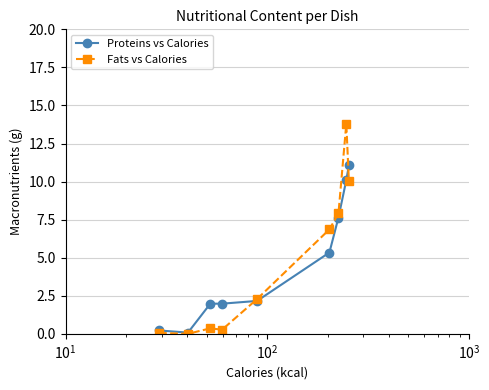

List the series in order of their peak value, lowest first.

Proteins vs Calories, Fats vs Calories